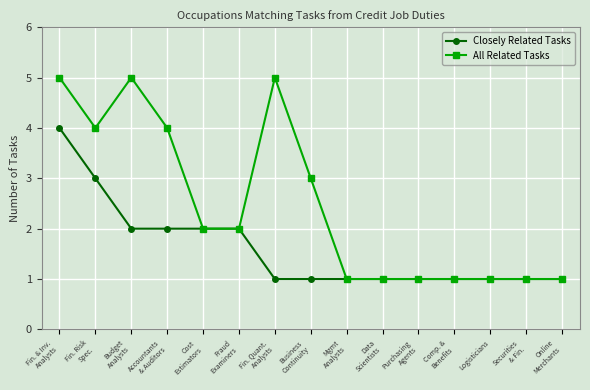

What is the average value of the All Related Tasks series?

2